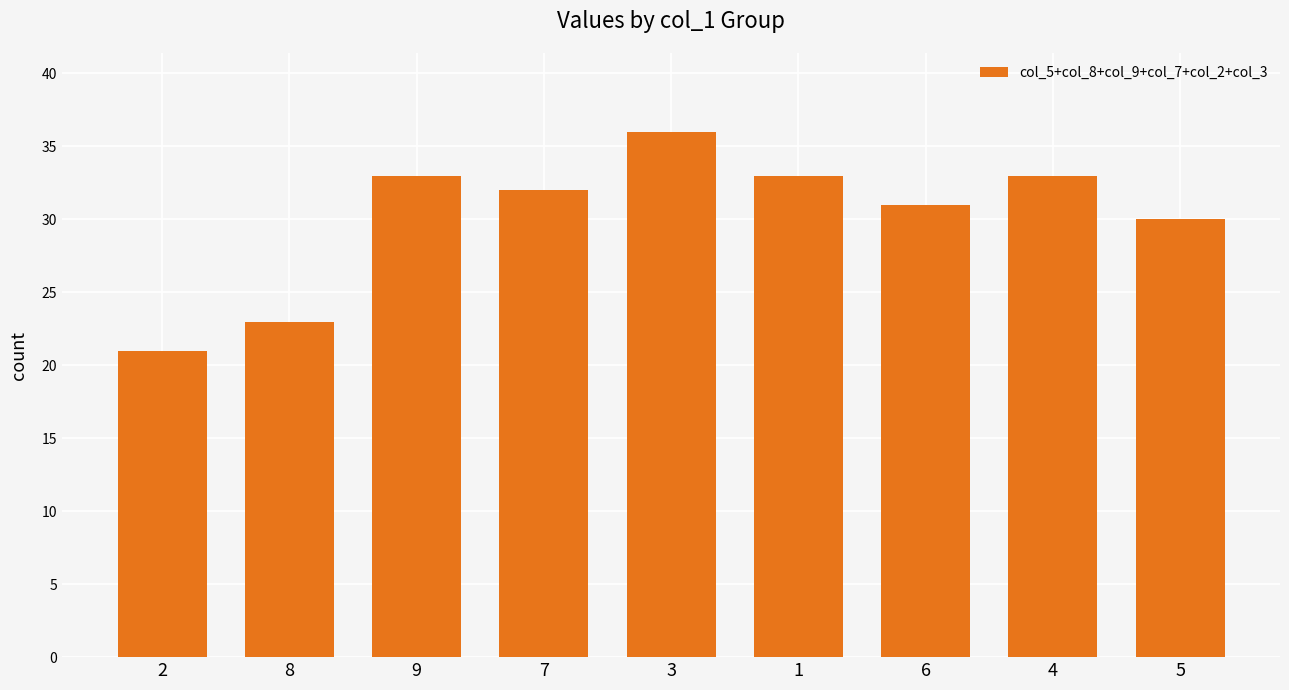

What is the difference between the values at 9 and 2?

12